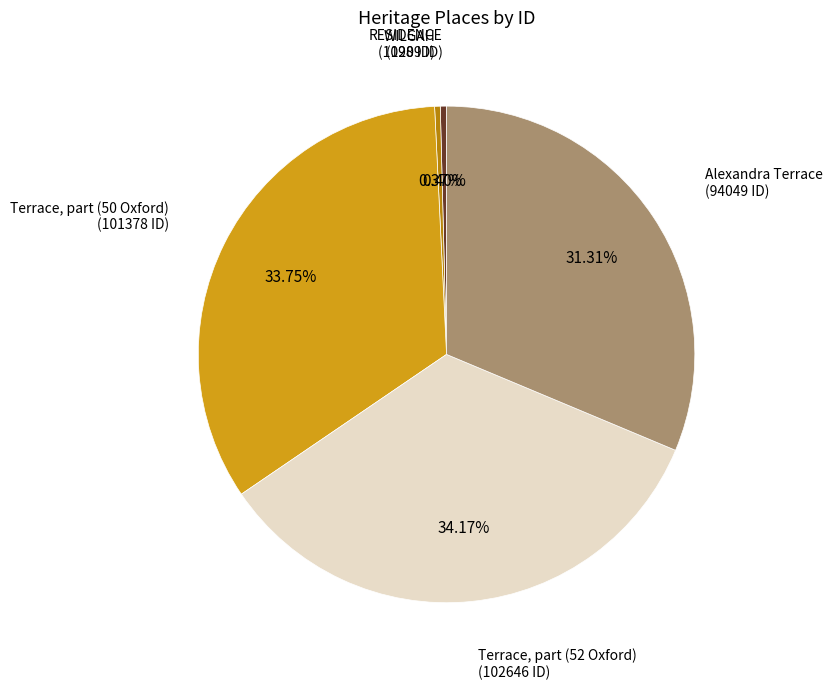

What percentage is the Terrace, part (50 Oxford) slice, to the nearest percent?

34%